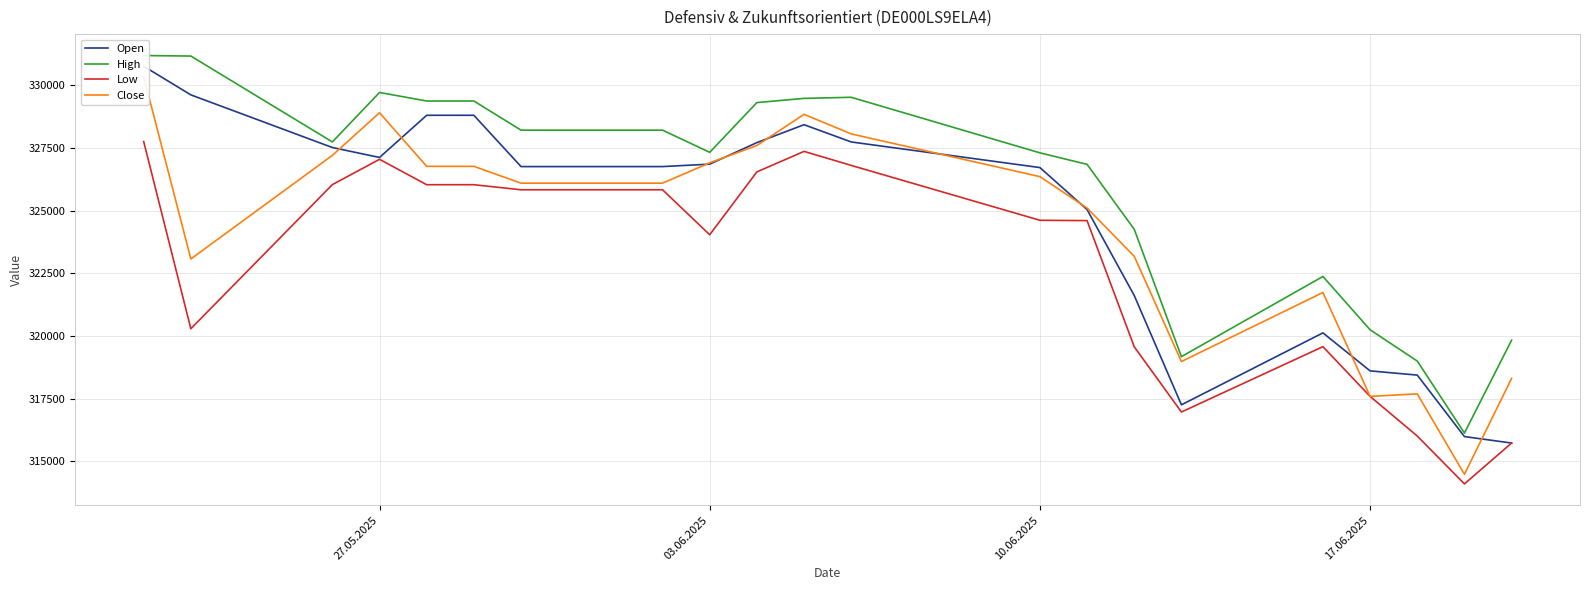

At how many categories does at least one series exceed 323085?

15